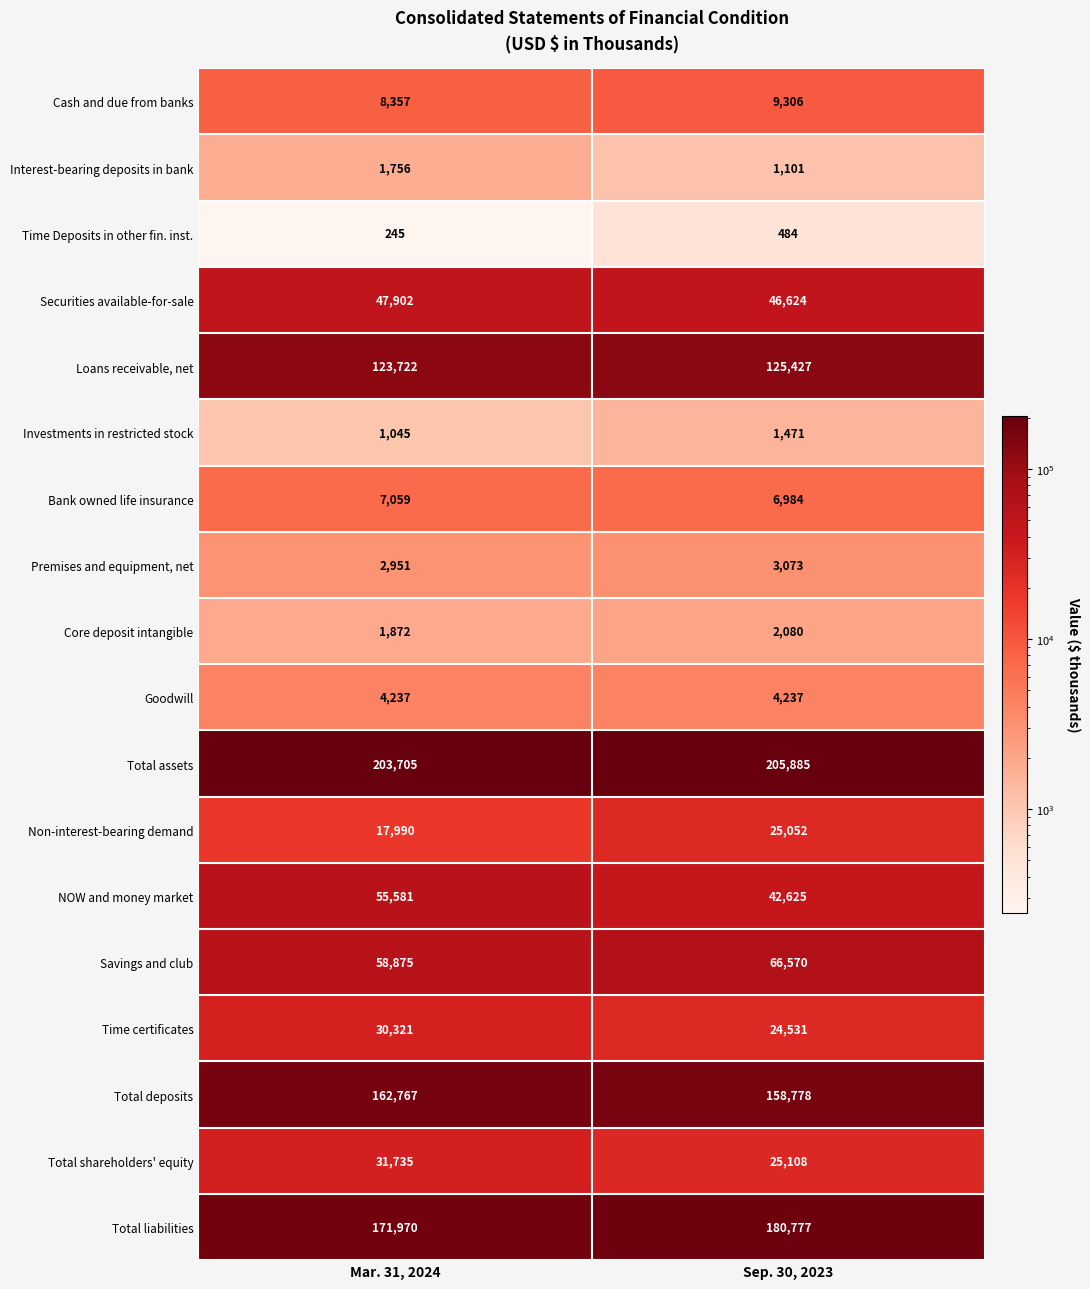

What is the total value across all series at Sep. 30, 2023?

930113